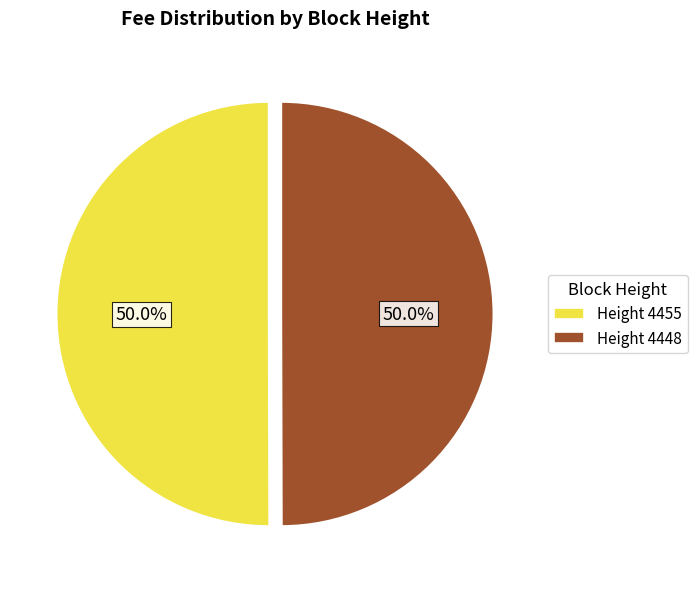

What is the ratio of the value at Height 4448 to the value at Height 4455?

1.0